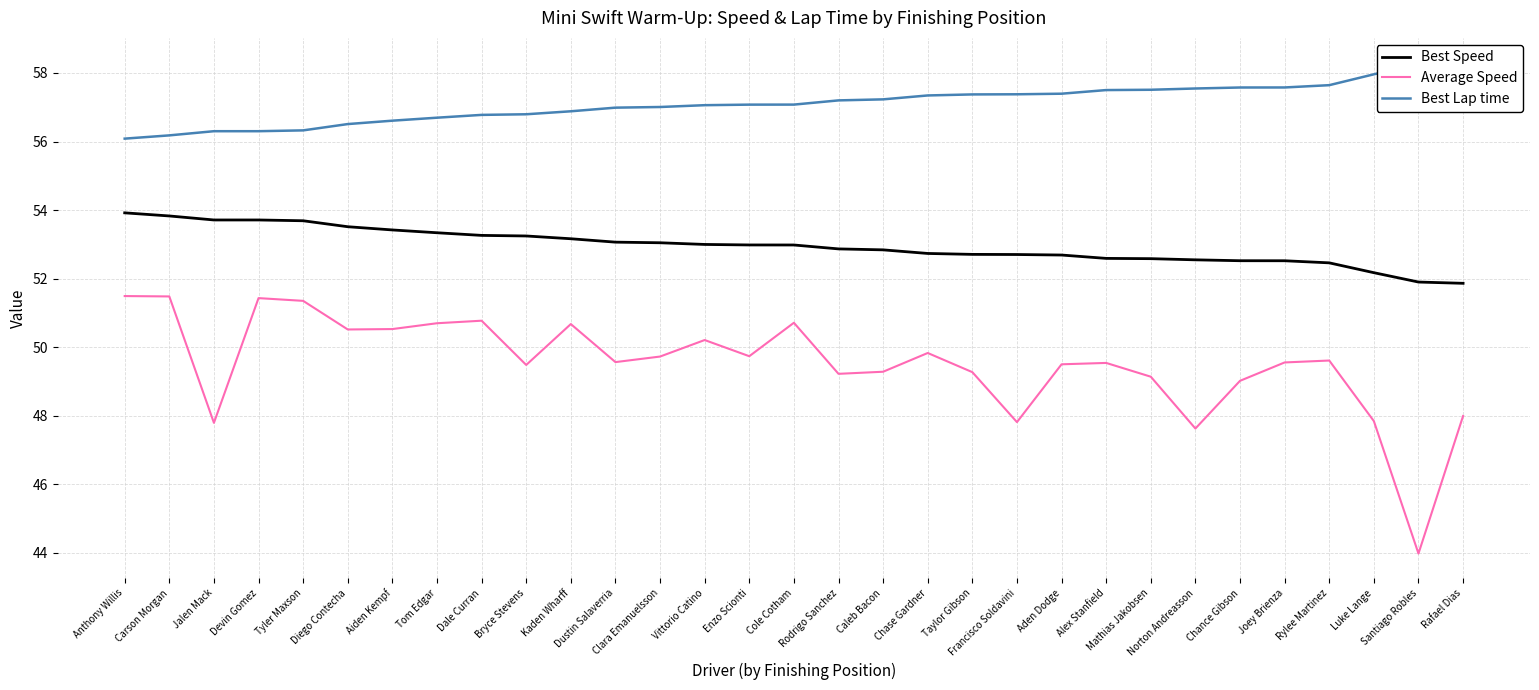

Is this an area chart (filled region under the line)?

No